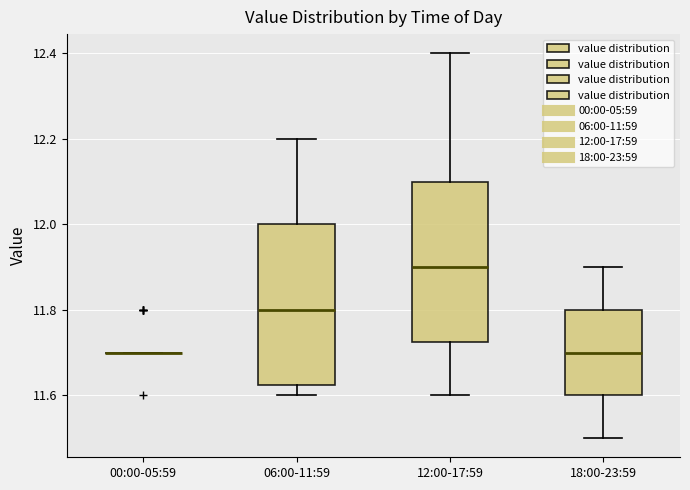

Where does the lower whisker of the box for 12:00-17:59 end on the y-axis? The values are not printed on the chart, so give them approximately, as read against the axis.

11.60